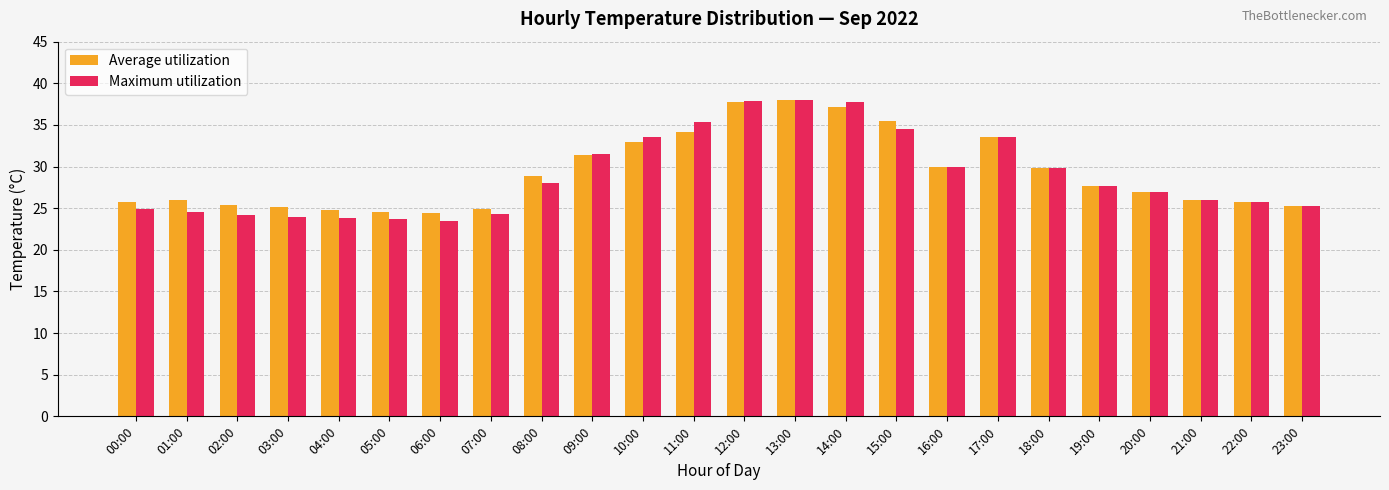

What is the average value of the Average utilization series?

29.2